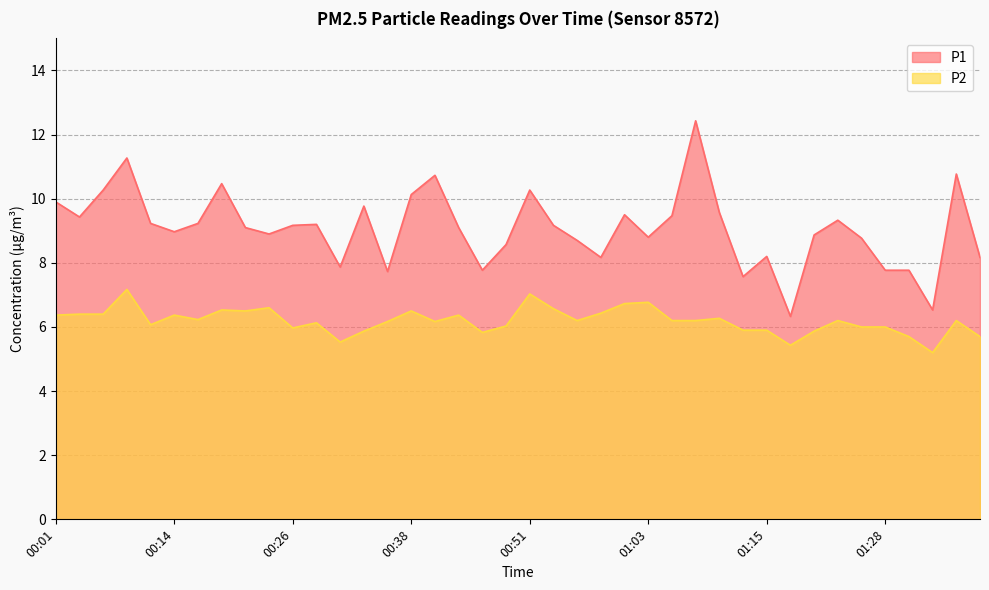

Where is P1 nearest to the value 9?

00:14